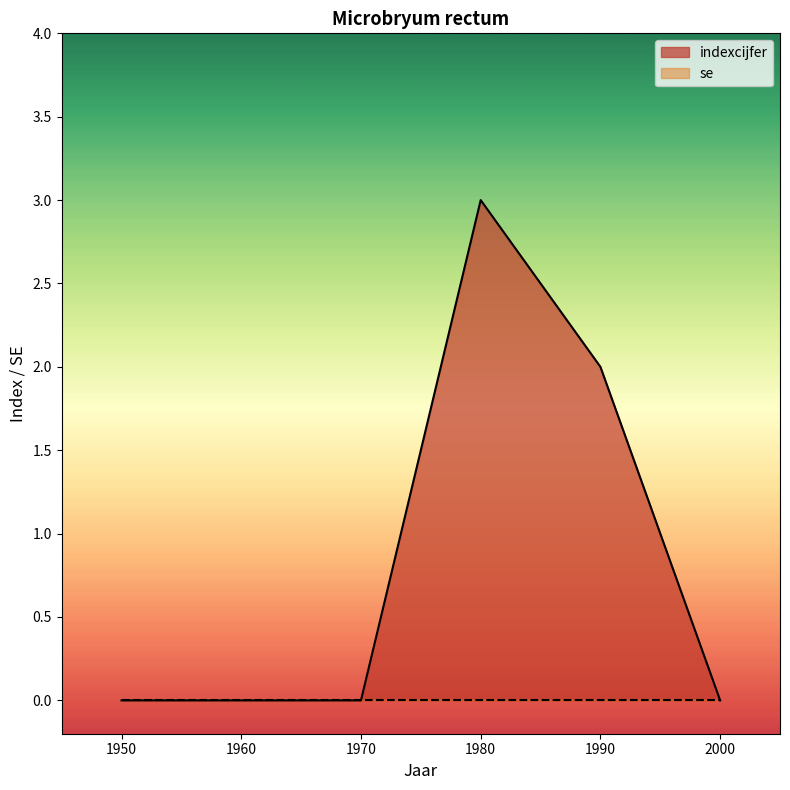

What is the greatest value displayed?

3